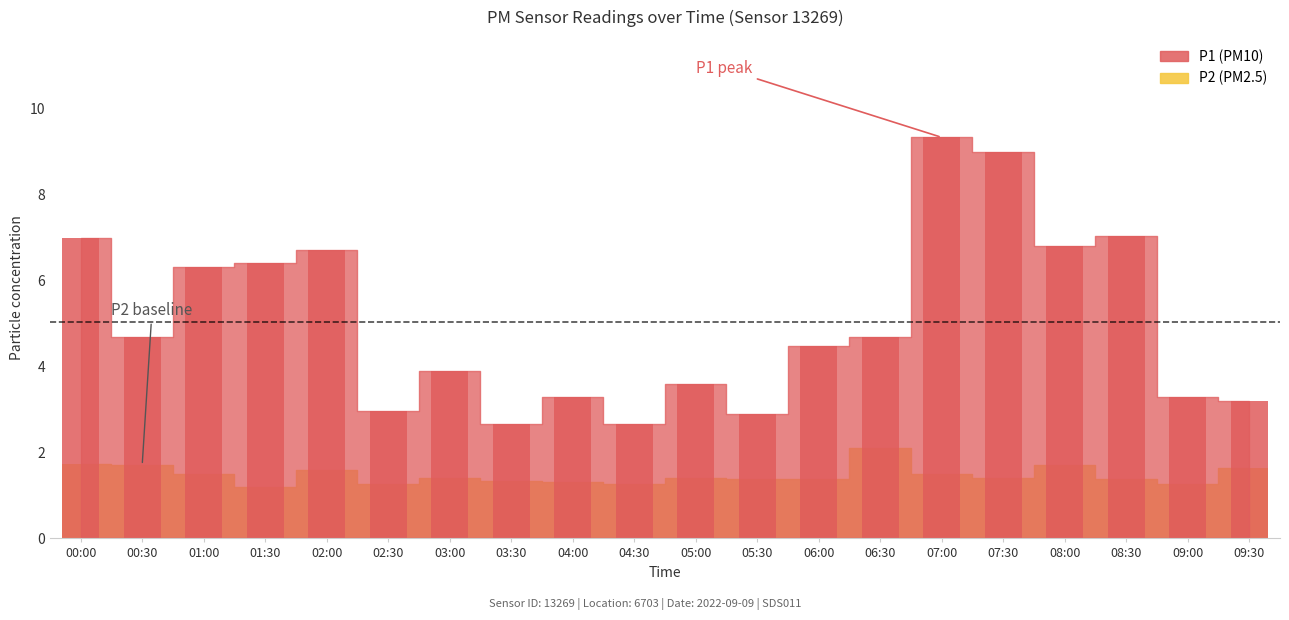

How many bars are there in total?

40